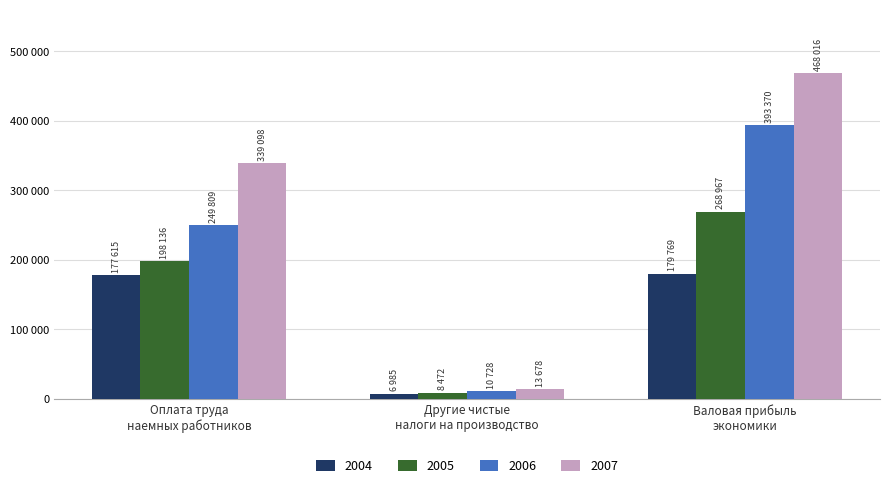

Which has a higher value, Валовая прибыль
экономики or Оплата труда
наемных работников?

Валовая прибыль
экономики